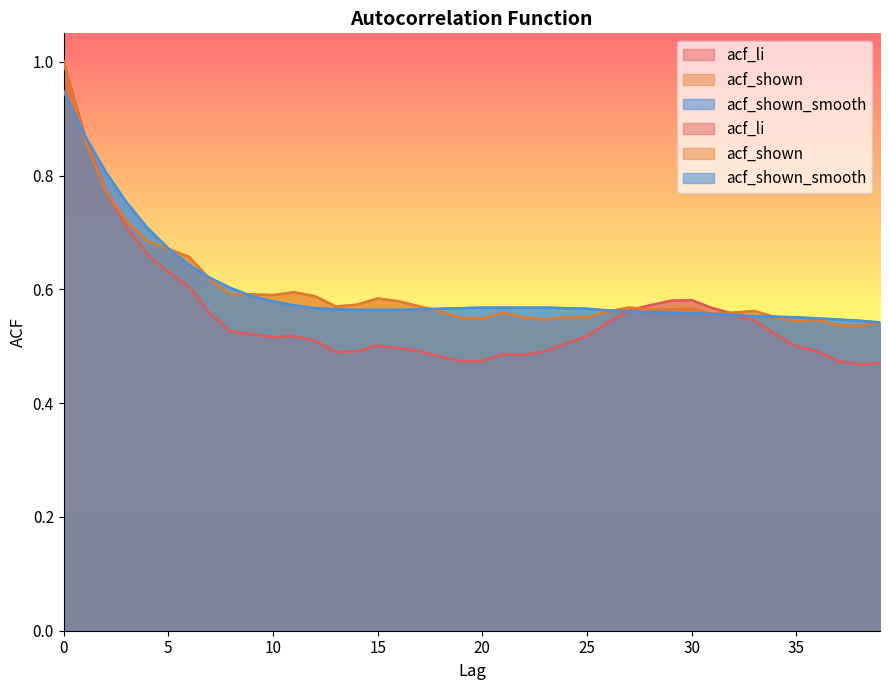

Reading right to left, transcribe all the data shown in this chart.

acf_li: 0.5	0.5	0.5	0.5	0.5	0.5	0.5	0.6	0.6	0.6	0.6	0.6	0.6	0.5	0.5	0.5	0.5	0.5	0.5	0.5	0.5	0.5	0.5	0.5	0.5	0.5	0.5	0.5	0.5	0.5	0.5	0.5	0.6	0.6	0.6	0.7	0.7	0.8	0.9	1.0
acf_shown: 0.5	0.5	0.5	0.5	0.5	0.6	0.6	0.6	0.6	0.6	0.6	0.6	0.6	0.6	0.6	0.6	0.5	0.6	0.6	0.5	0.6	0.6	0.6	0.6	0.6	0.6	0.6	0.6	0.6	0.6	0.6	0.6	0.6	0.7	0.7	0.7	0.7	0.8	0.9	1.0
acf_shown_smooth: 0.5	0.5	0.5	0.5	0.6	0.6	0.6	0.6	0.6	0.6	0.6	0.6	0.6	0.6	0.6	0.6	0.6	0.6	0.6	0.6	0.6	0.6	0.6	0.6	0.6	0.6	0.6	0.6	0.6	0.6	0.6	0.6	0.6	0.6	0.7	0.7	0.8	0.8	0.9	0.9